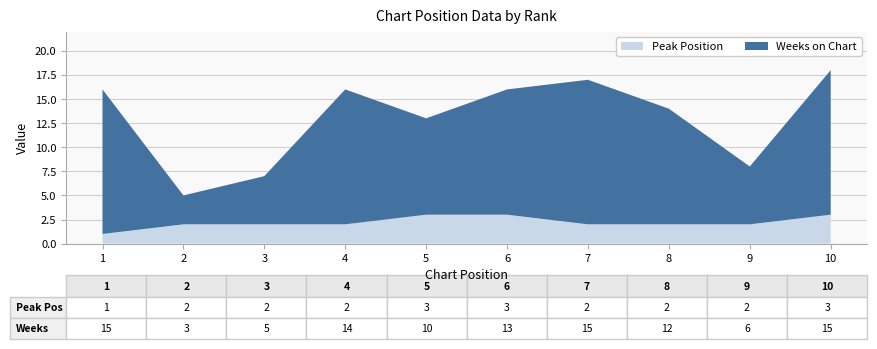

Reading right to left, transcribe all the data shown in this chart.

Peak Position: 3	2	2	2	3	3	2	2	2	1
Weeks on Chart: 15	6	12	15	13	10	14	5	3	15